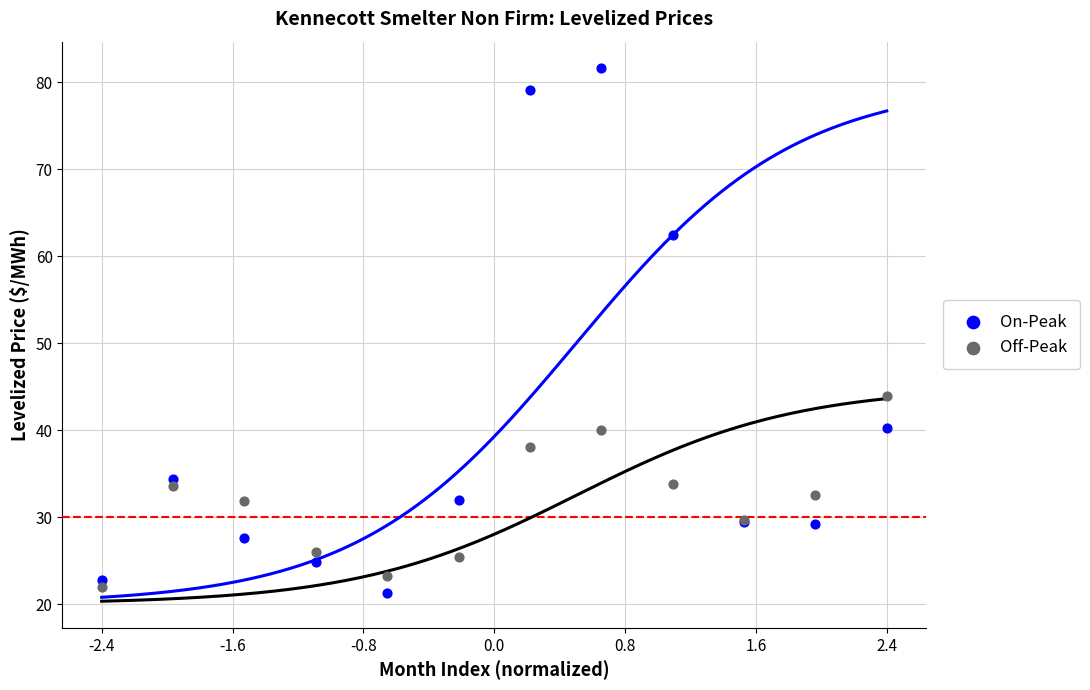

Across all series, what Y value is closest to 51?

43.9